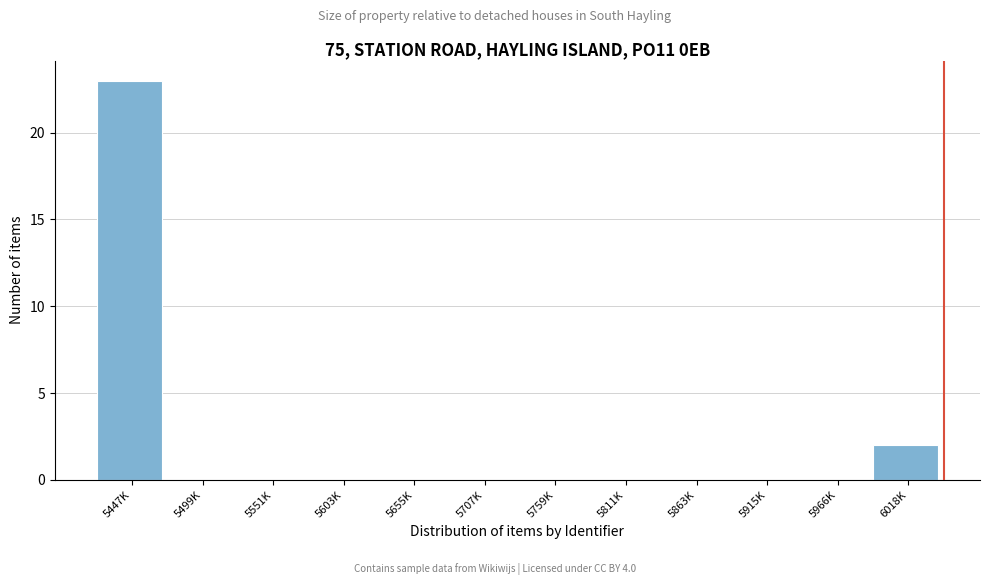

Reading left to right, transcribe all the data shown in this chart.

5447K=23	5499K=0	5551K=0	5603K=0	5655K=0	5707K=0	5759K=0	5811K=0	5863K=0	5915K=0	5966K=0	6018K=2